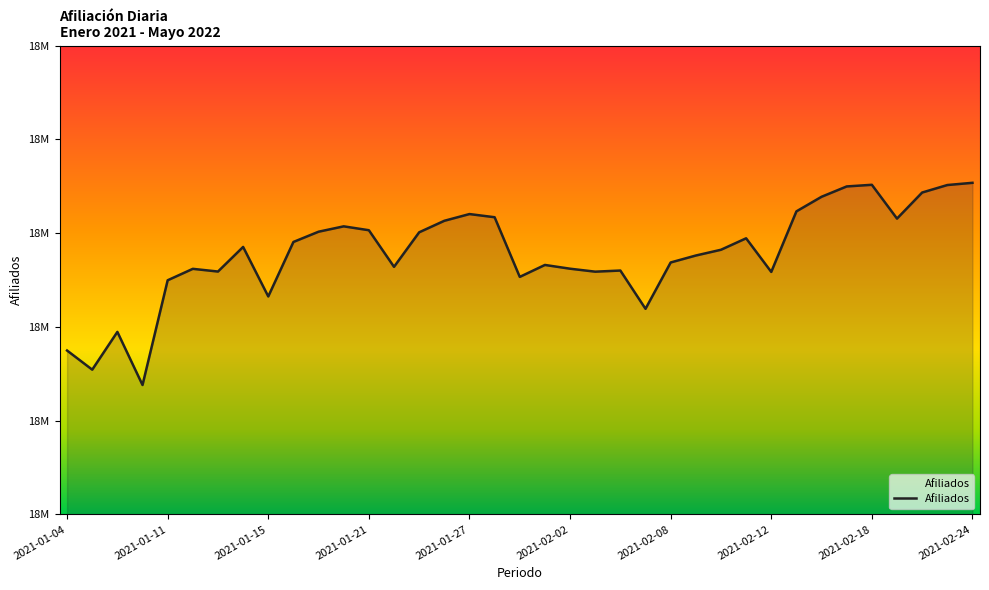

What is the label of the 21st point from the right?

2021-01-27